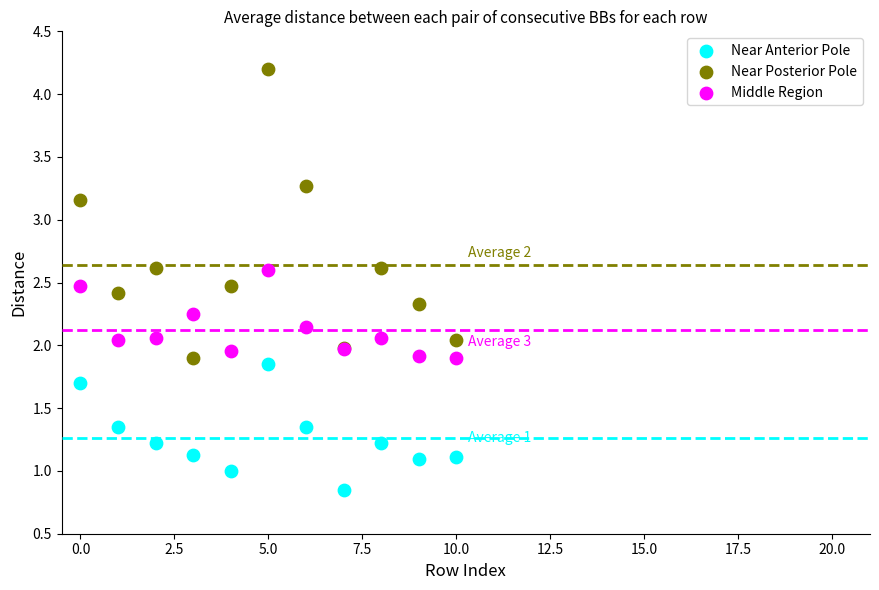

Which series reaches the minimum Y coordinate?

Near Anterior Pole